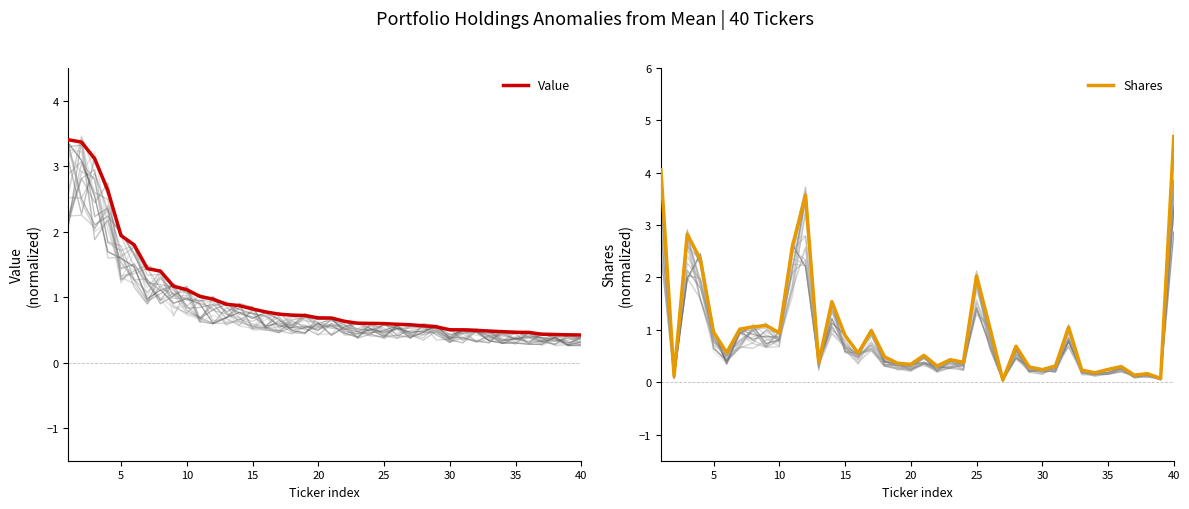

How many interior local valleys does the Shares series have?

13